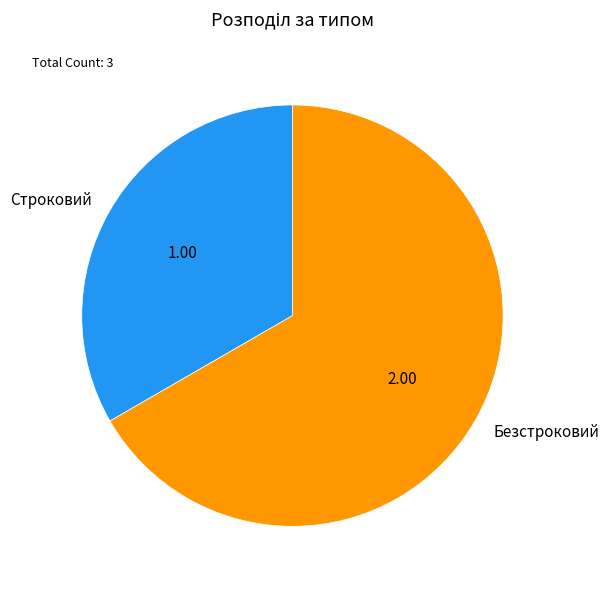

Is the sum of Строковий and Безстроковий greater than half?

Yes